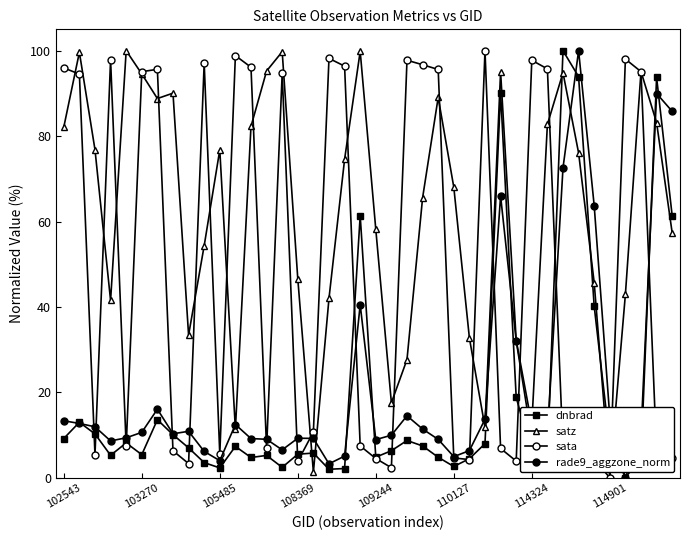

How many positive values does the satz series have?

39